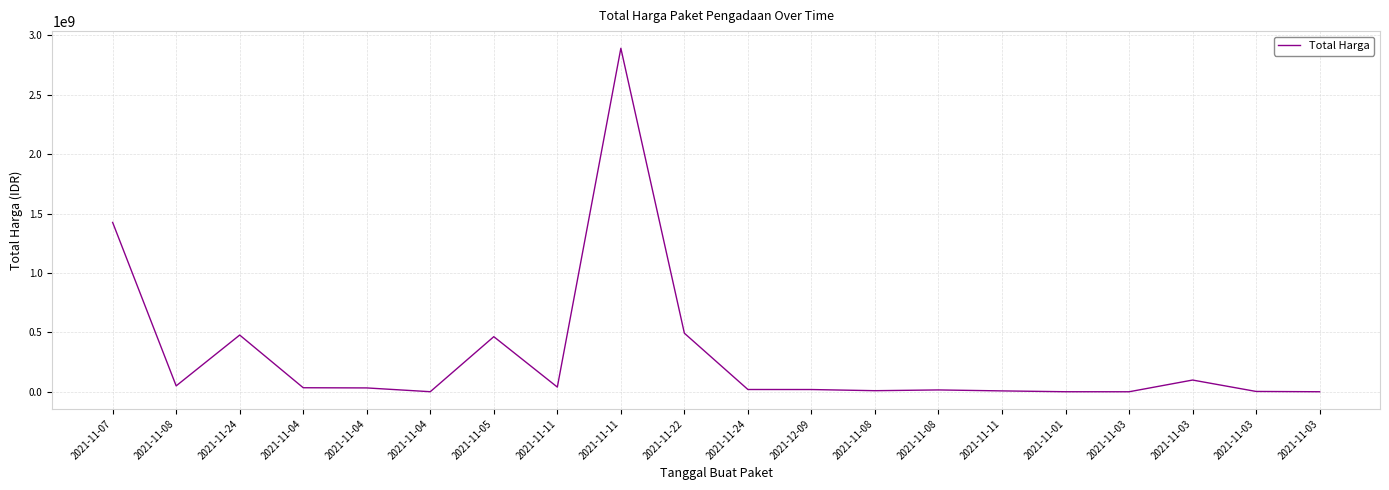

Which category has the highest value across all series?

2021-11-11